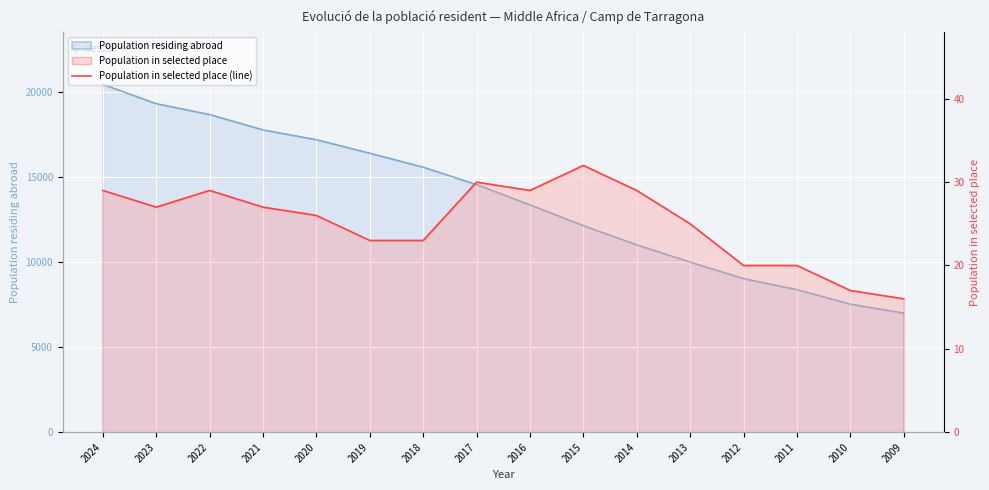

What is the ratio of the value at 2010 to the value at 2015?

0.5